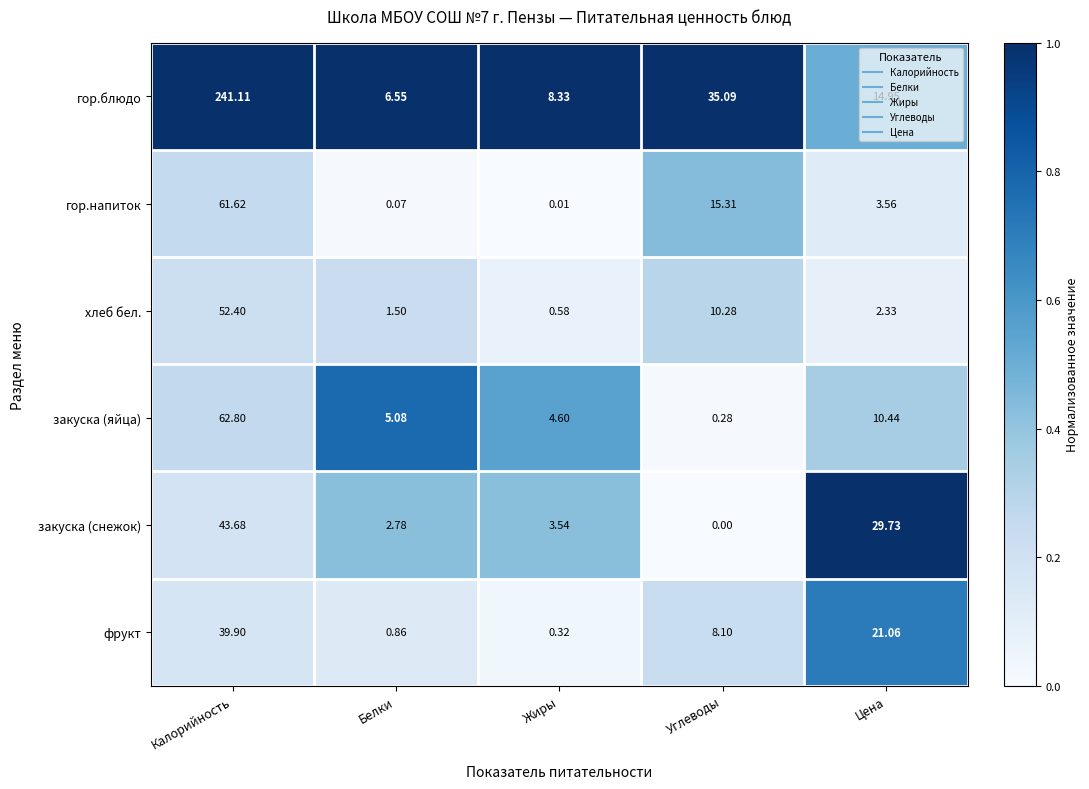

At which label is закуска (яйца) closest to 31?

Цена